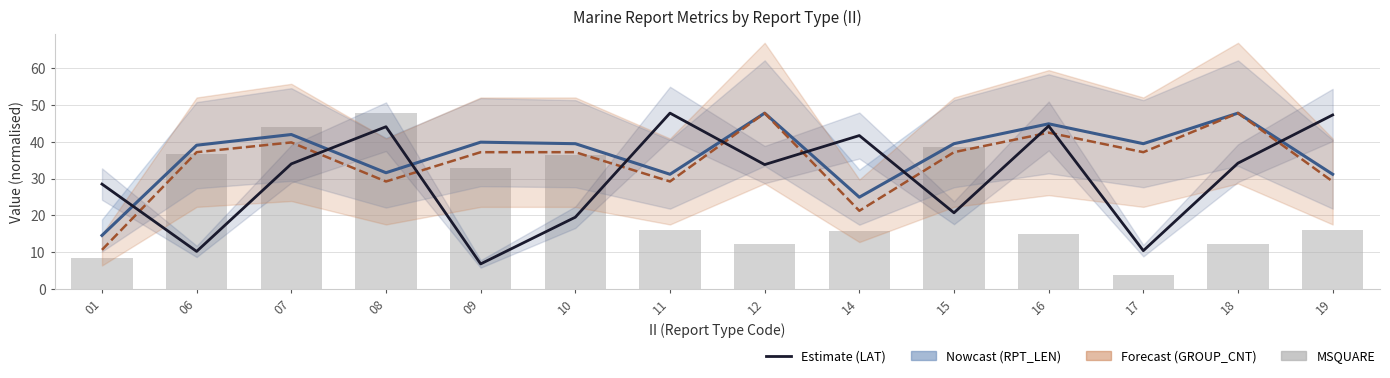

What is the value of the GROUP_CNT bar at the 11th from the left?

42.5